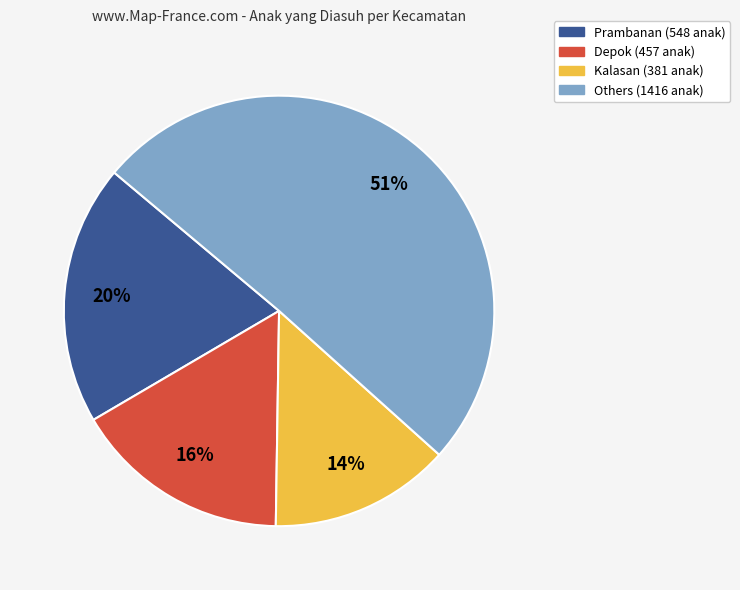

Is there any slice that represents more than half of the pie?

Yes